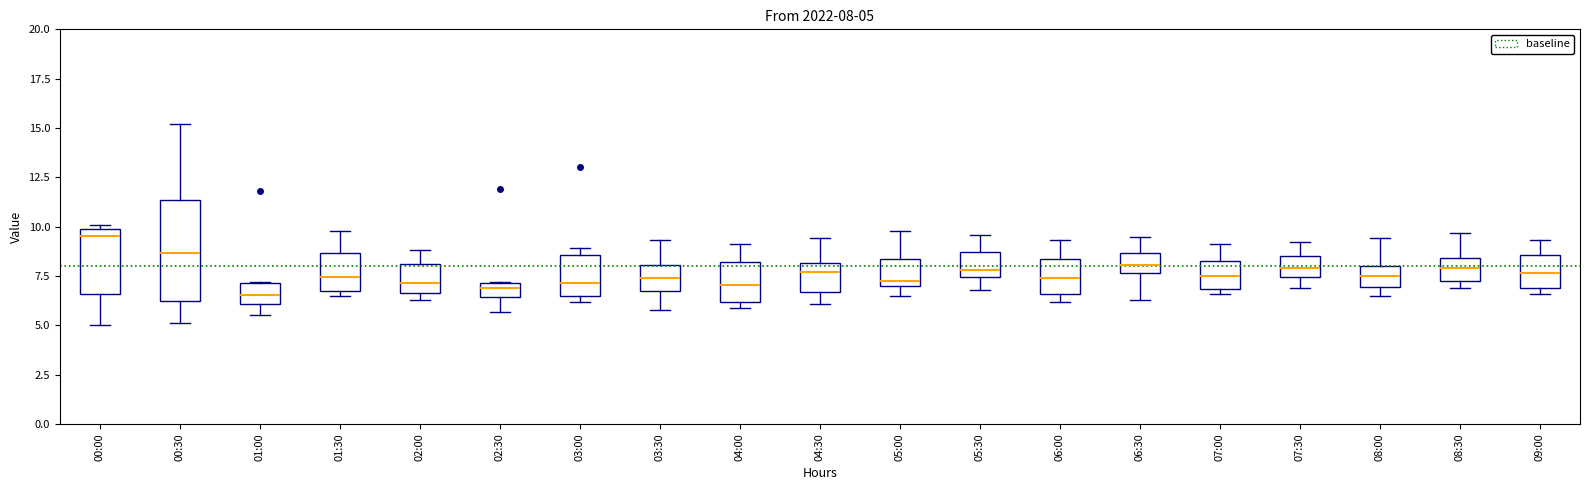

Which box is the tallest, from its lower edge to its upper edge?

00:30